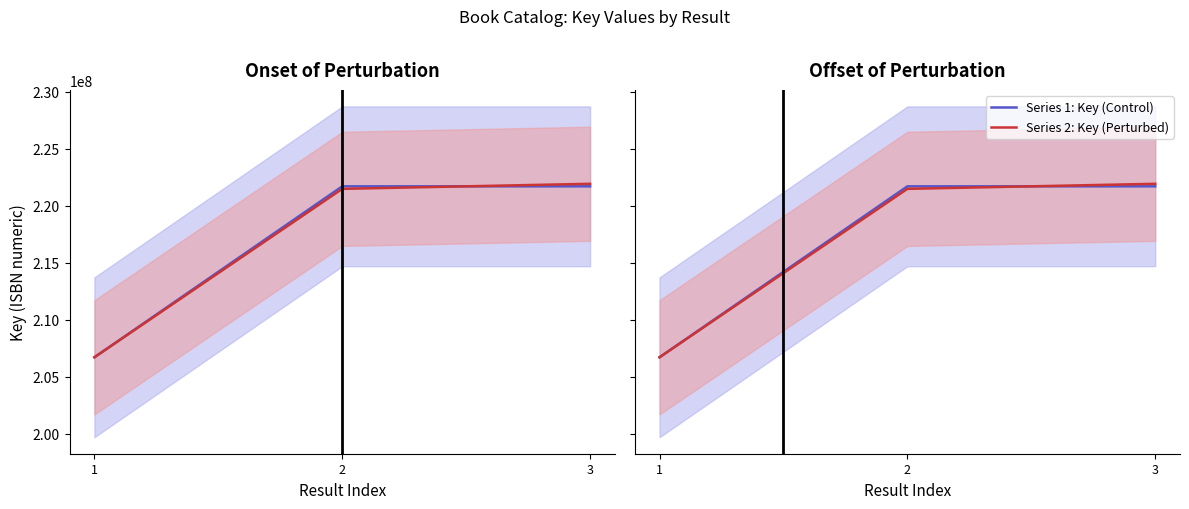

Is this an area chart (filled region under the line)?

No